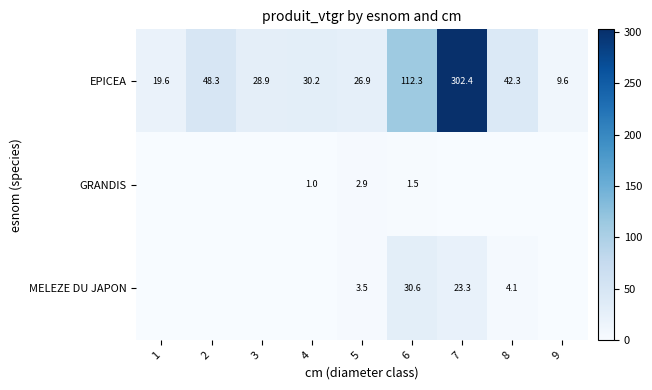

At which label is EPICEA closest to 156?

6